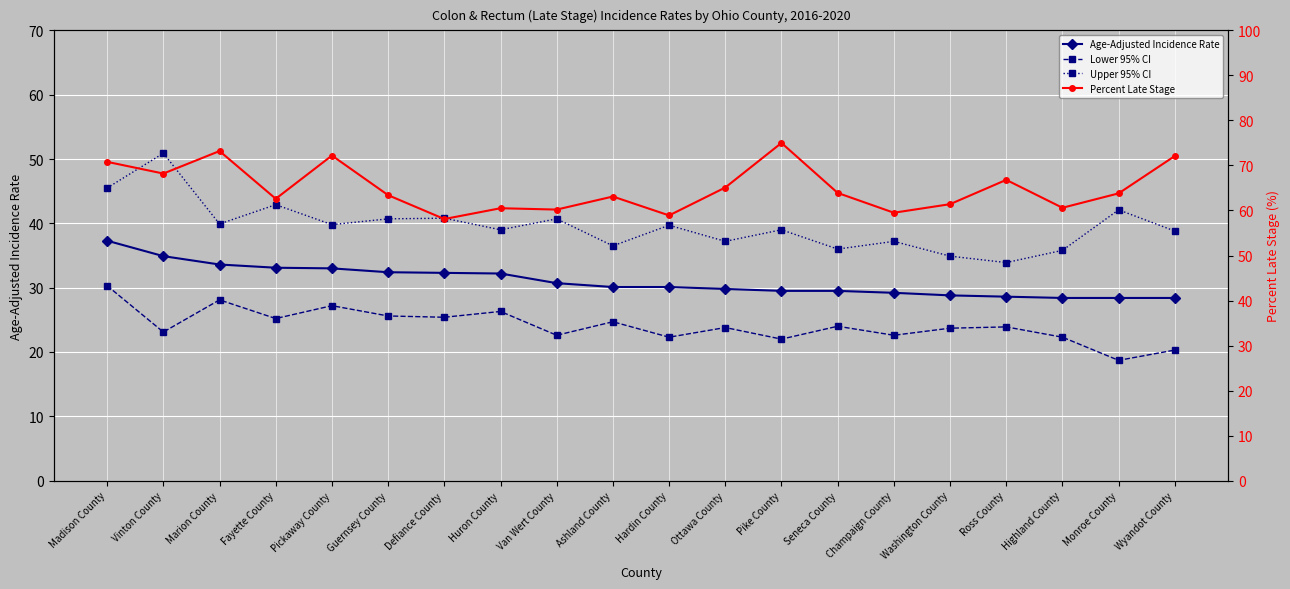

How many interior local valleys does the Upper 95% CI series have?

7